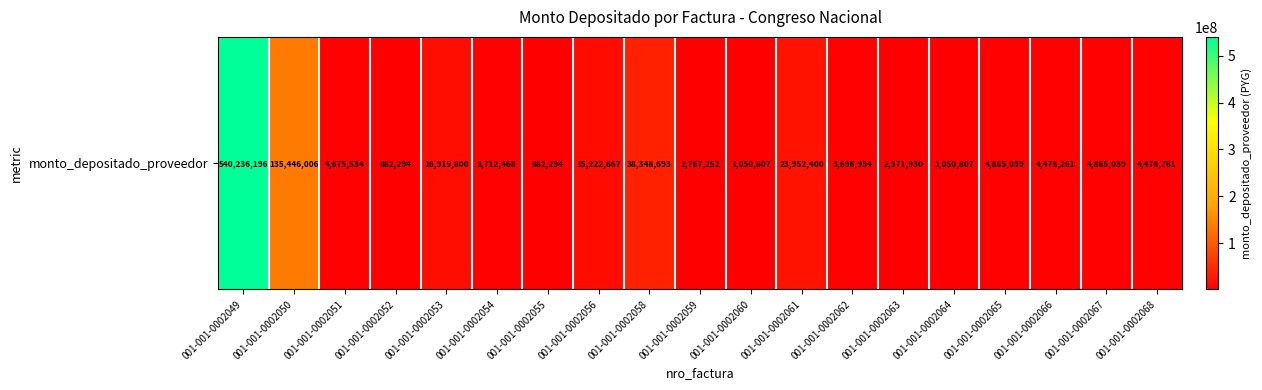

Count the number of categories in the chart.

19